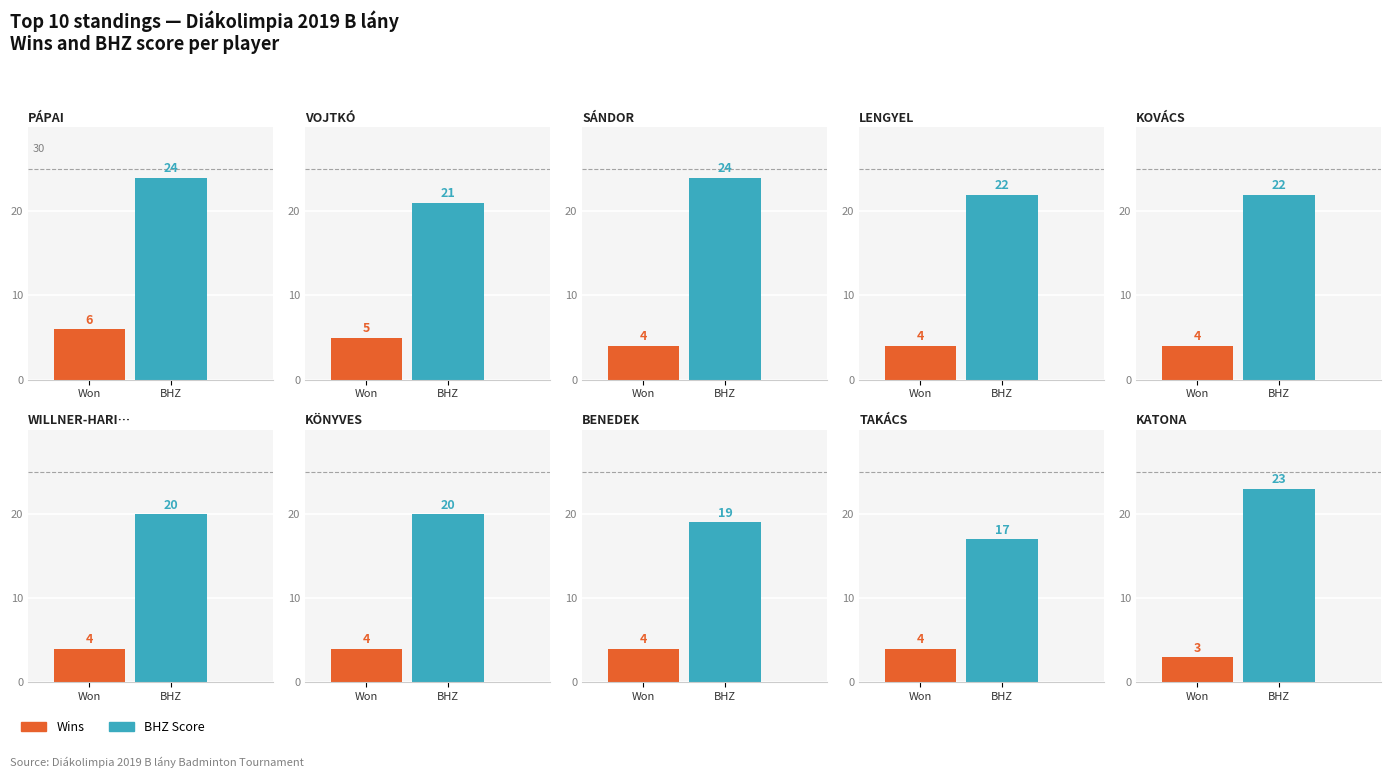

How many data points in BHZ are above 22?

3